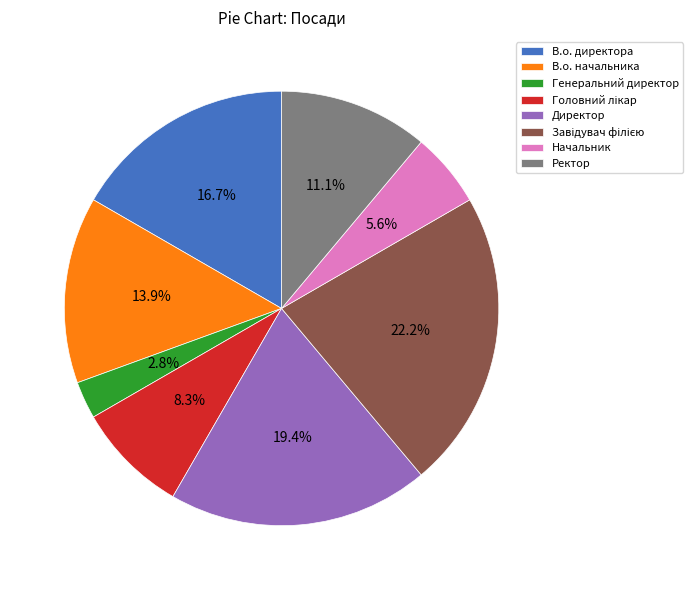

What is the ratio of the value at Начальник to the value at Генеральний директор?

2.0